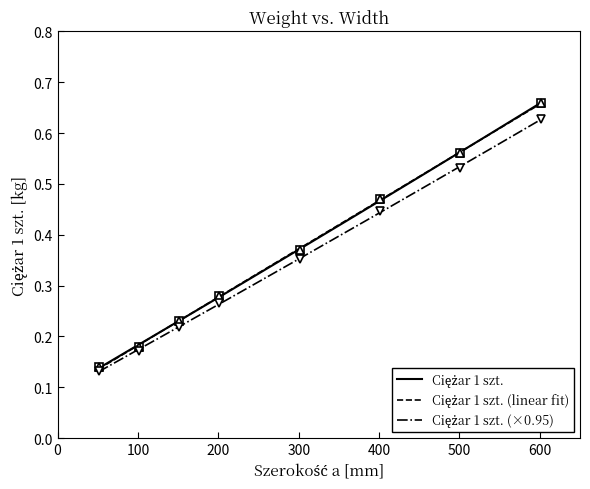

What is the minimum value shown in the chart?

0.1